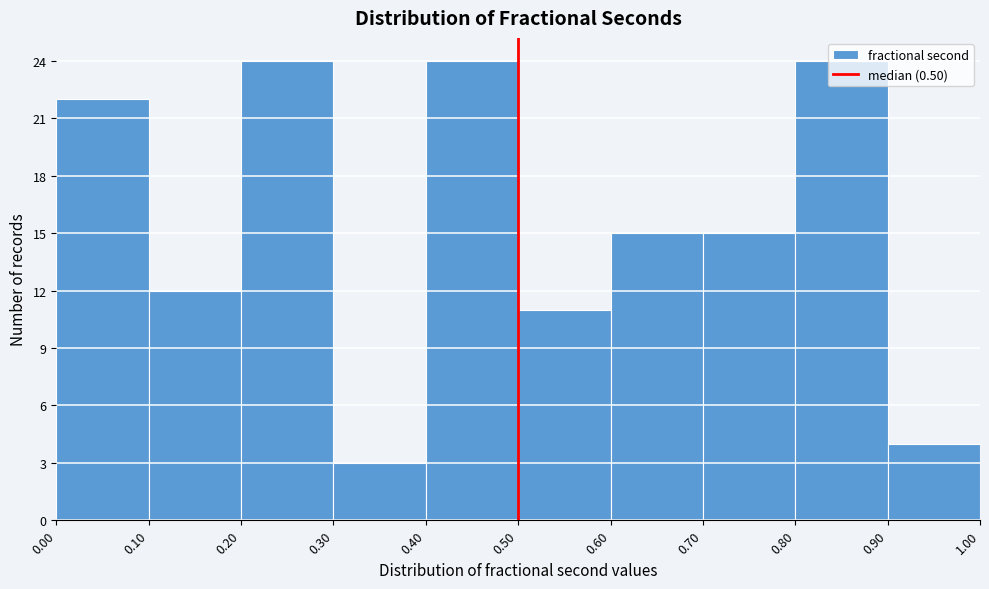

Reading left to right, transcribe this chart: for each bar, give the range it covers on the x-axis and its height. The values are not printed on the chart, so give them approximately, as read against the axis.

0.00 to 0.10: 22
0.10 to 0.20: 12
0.20 to 0.30: 24
0.30 to 0.40: 3
0.40 to 0.50: 24
0.50 to 0.60: 11
0.60 to 0.70: 15
0.70 to 0.80: 15
0.80 to 0.90: 24
0.90 to 1.00: 4